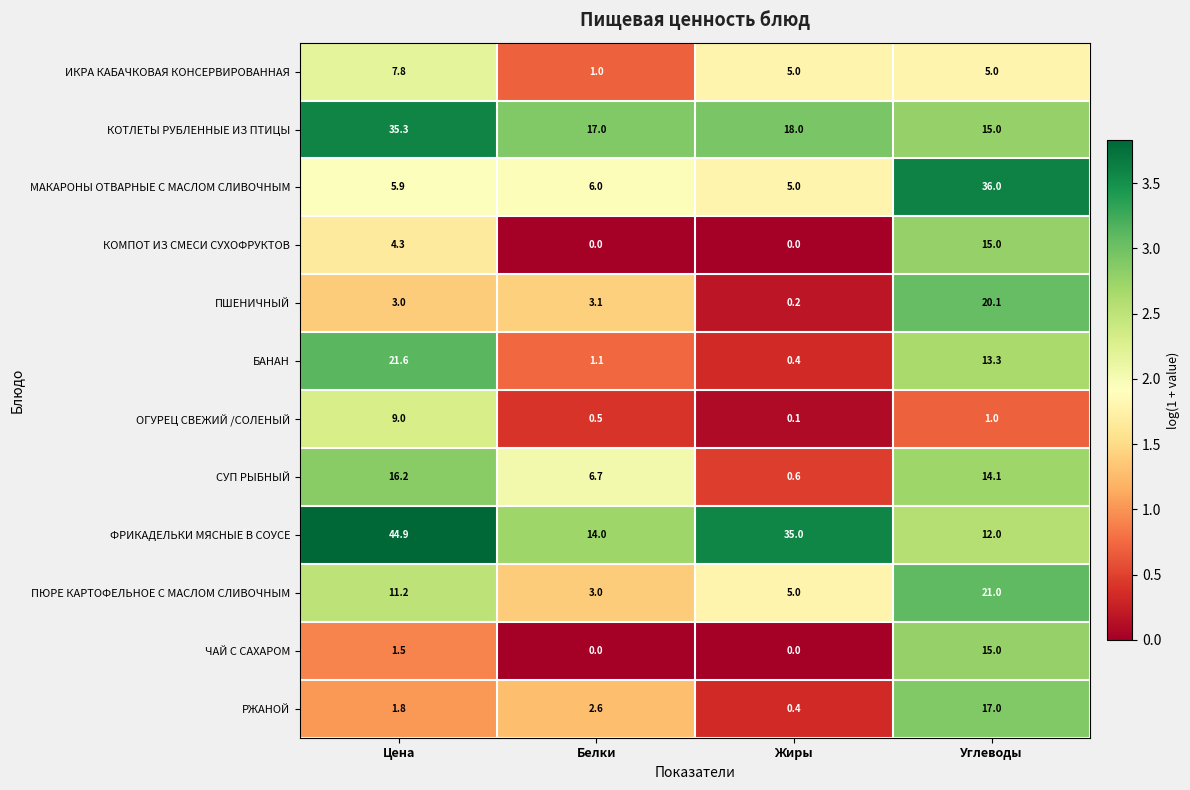

At which category is the sum across all series the highest?

Углеводы